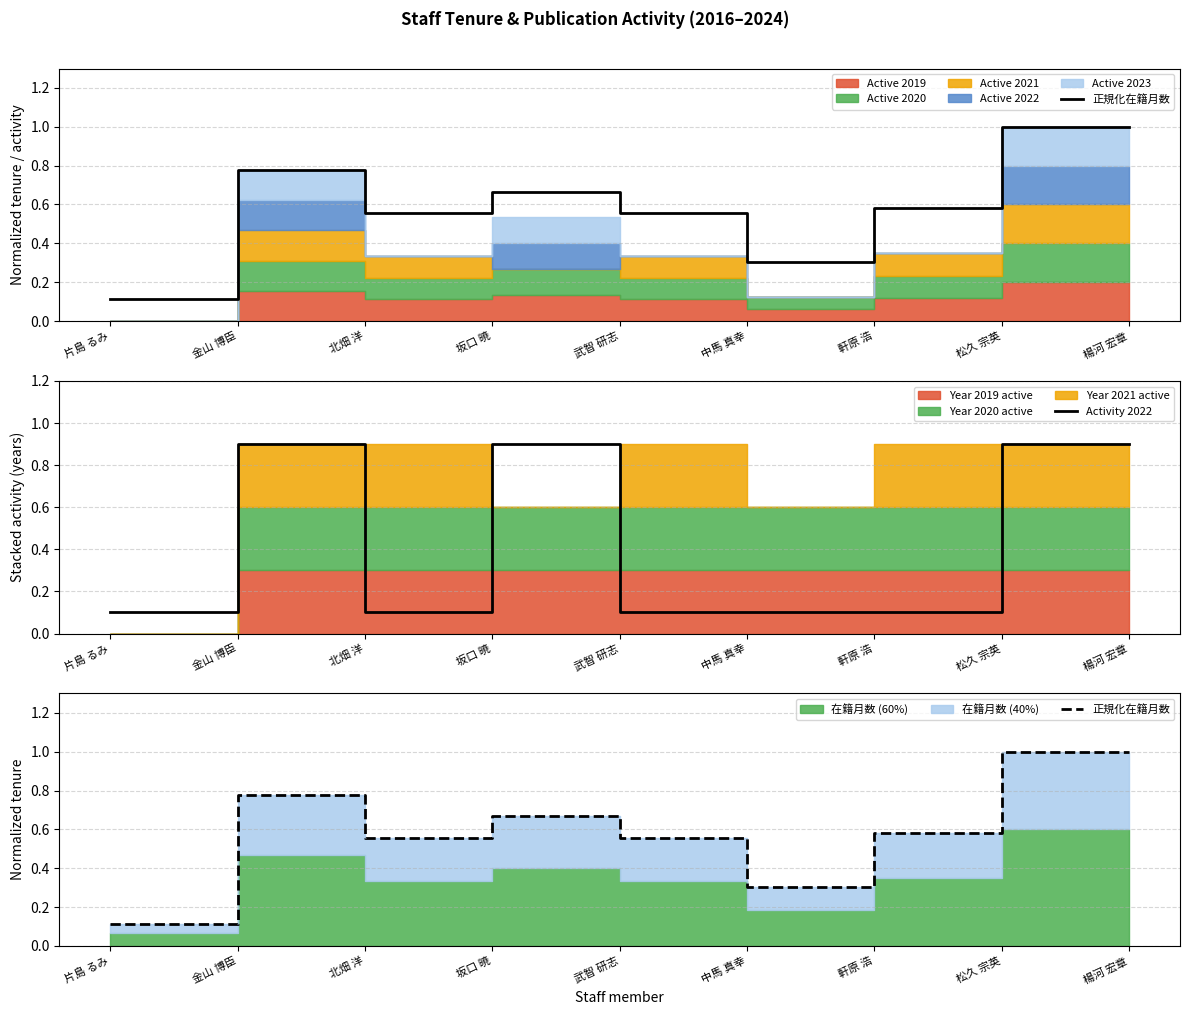

Reading right to left, extract all data points from this chart.

正規化在籍月数: 1.0	1.0	0.6	0.3	0.6	0.7	0.6	0.8	0.1
Activity 2022: 0.9	0.9	0.1	0.1	0.1	0.9	0.1	0.9	0.1